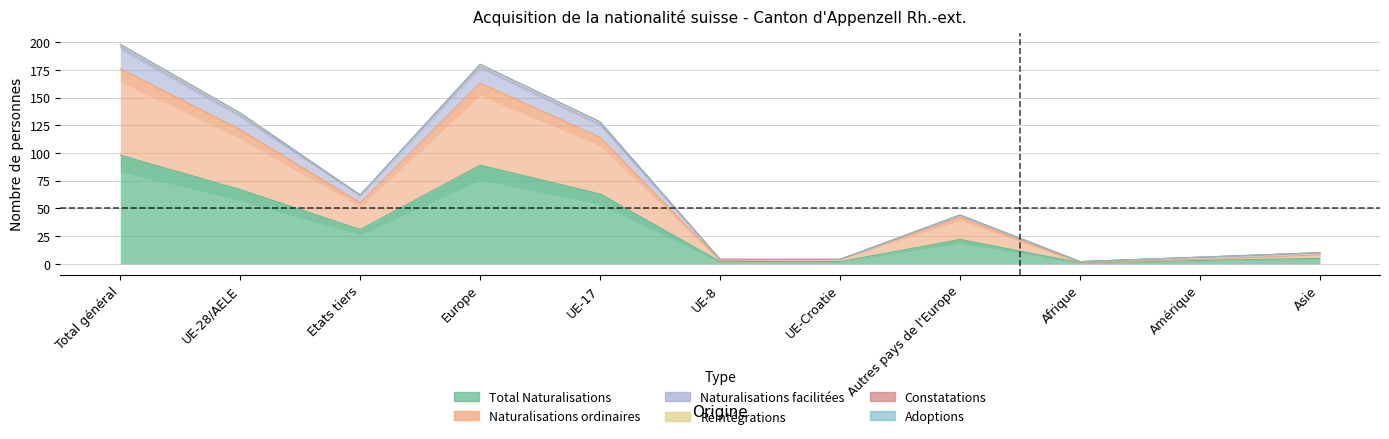

Where is the first local minimum for Naturalisations facilitées?

Etats tiers